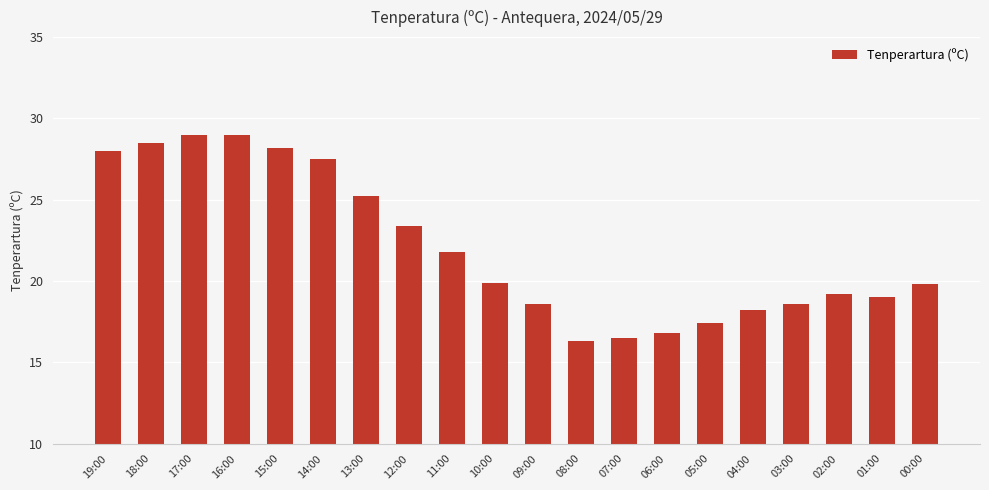

What is the label of the 3rd bar from the right?

02:00